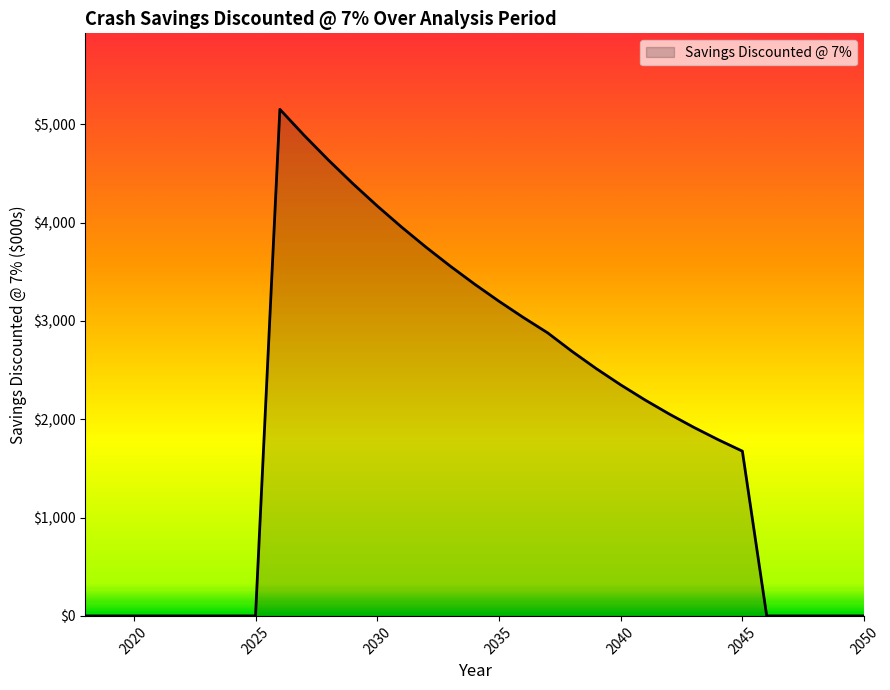

What is the difference between the maximum and minimum values?

5151.8